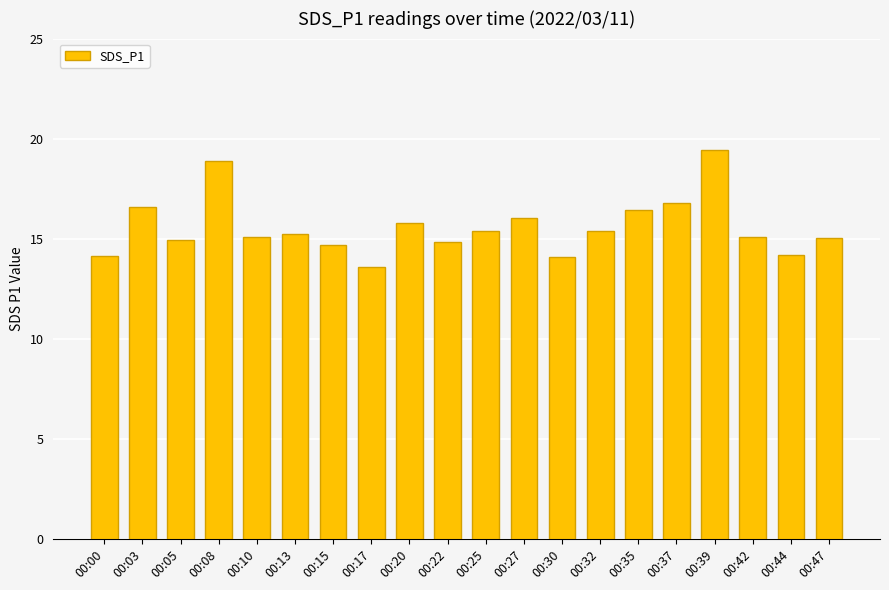

What is the difference between the maximum and minimum values?

5.9